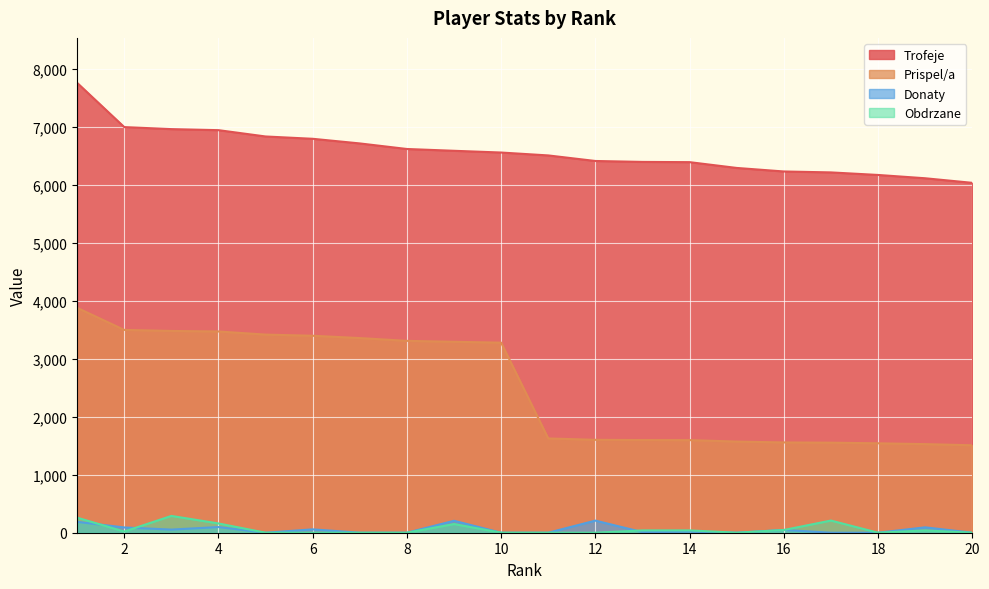

How many lines are shown in the chart?

4